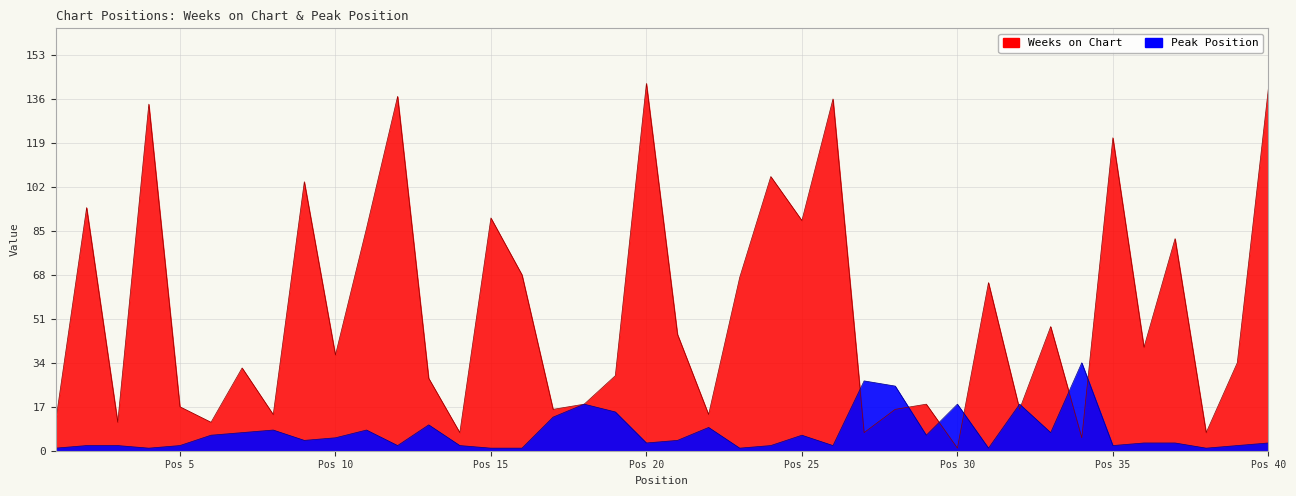

The Weeks on Chart series shows 18 at 19. True or false?

False